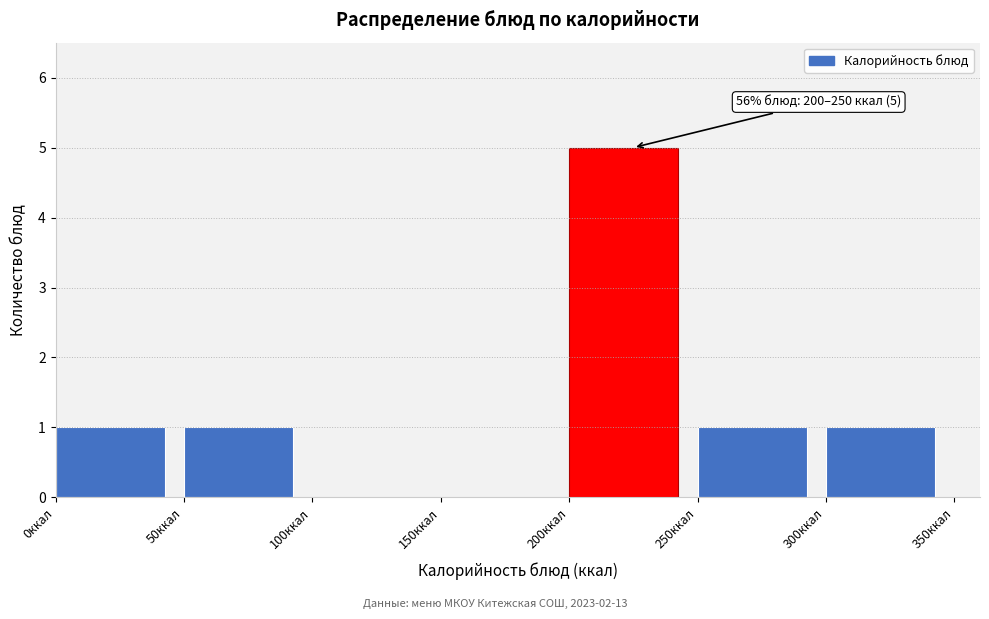

Over which range of the x-axis is the bar tallest?

200 to 250